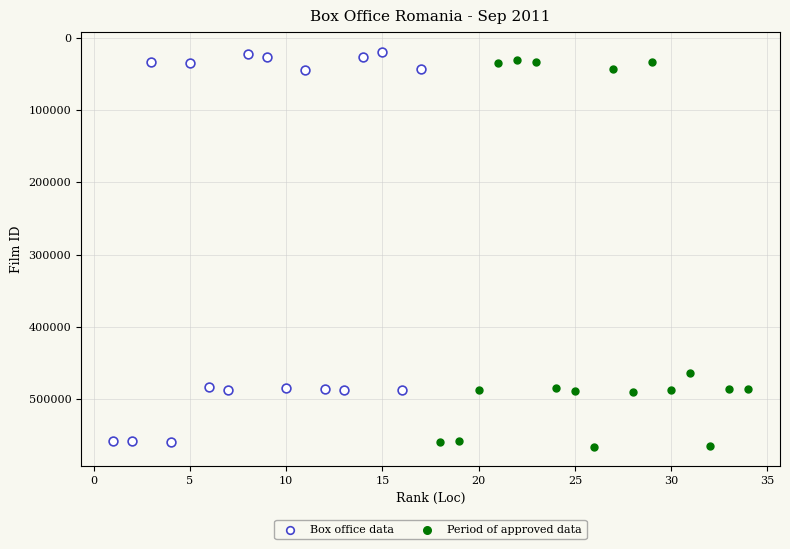

What are all the series names shown in the legend?

Box office data, Period of approved data